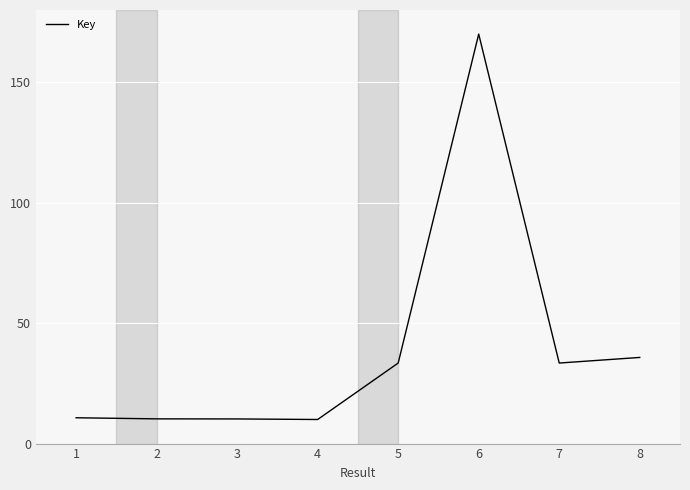

Is it true that the value at 6 is 54.3?

False